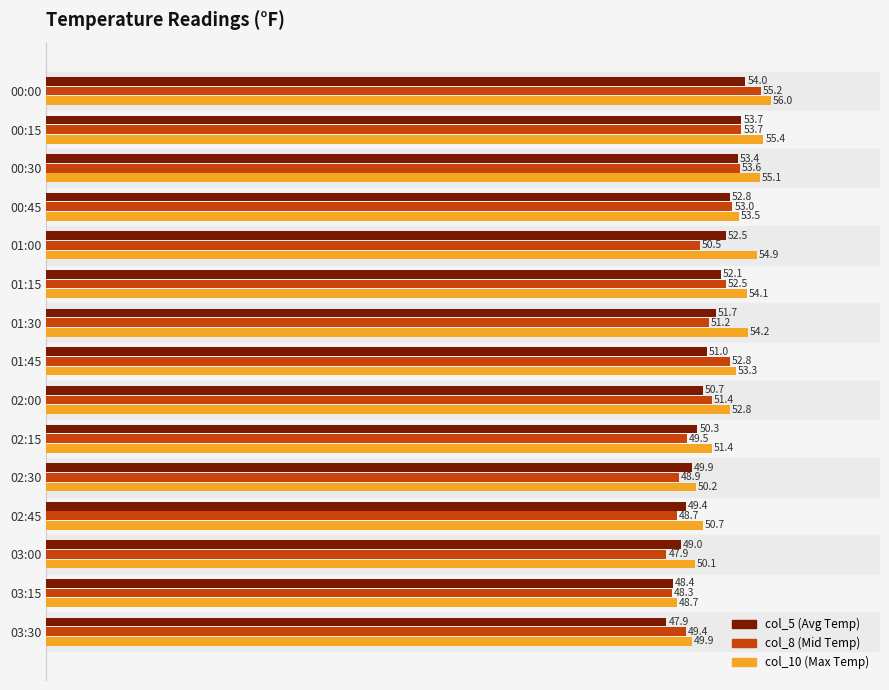

What is the spread (max minus min) of values at 02:45?

2.0